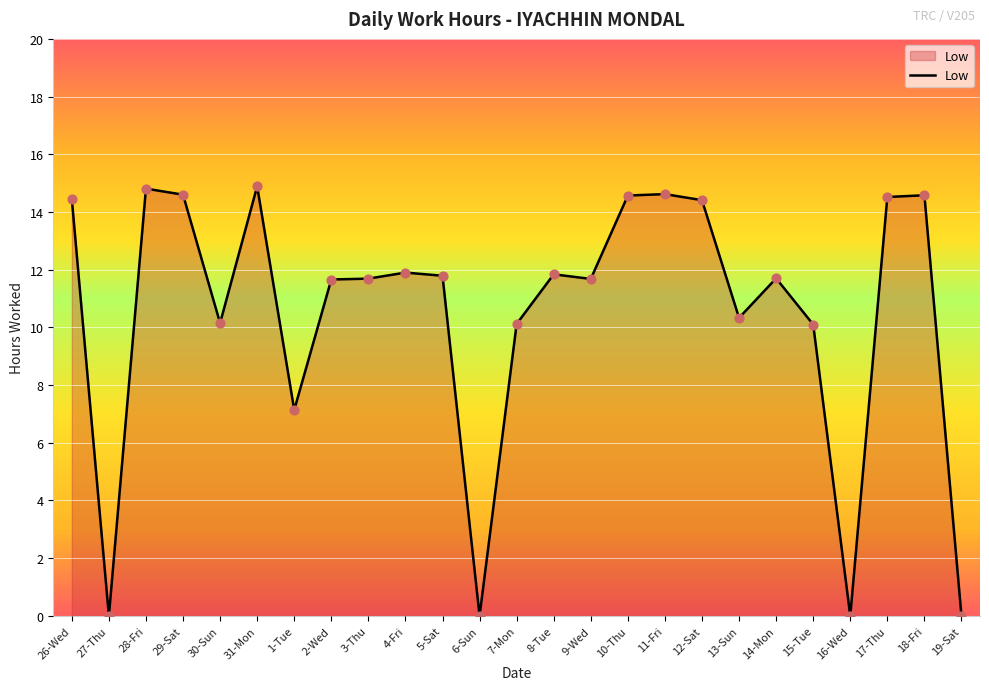

What is the ratio of the value at 30-Sun to the value at 1-Tue?

1.4